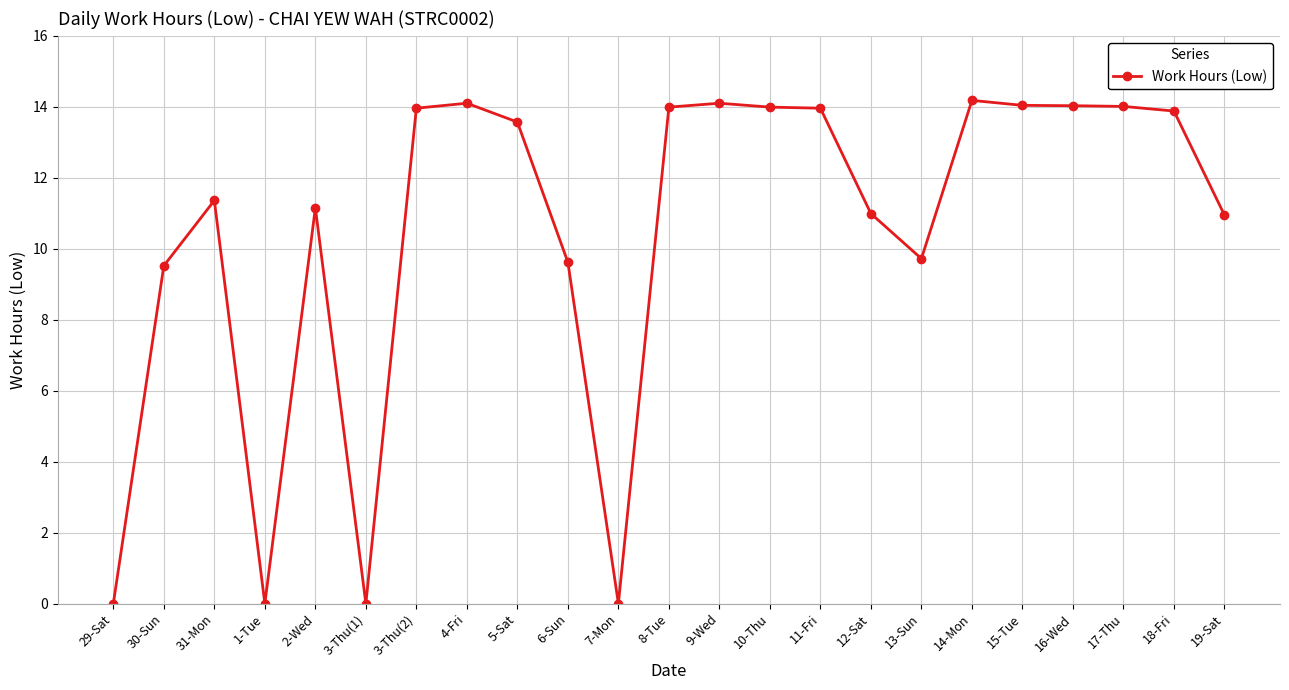

True or false: the data shows 14.0 at 15-Tue.

True